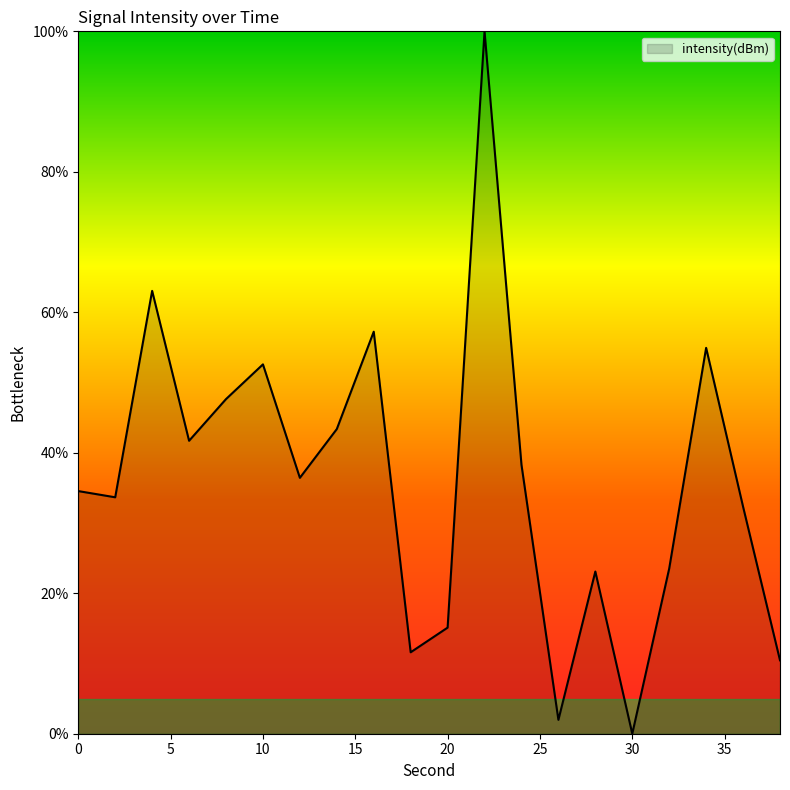

What is the greatest value displayed?

100.0